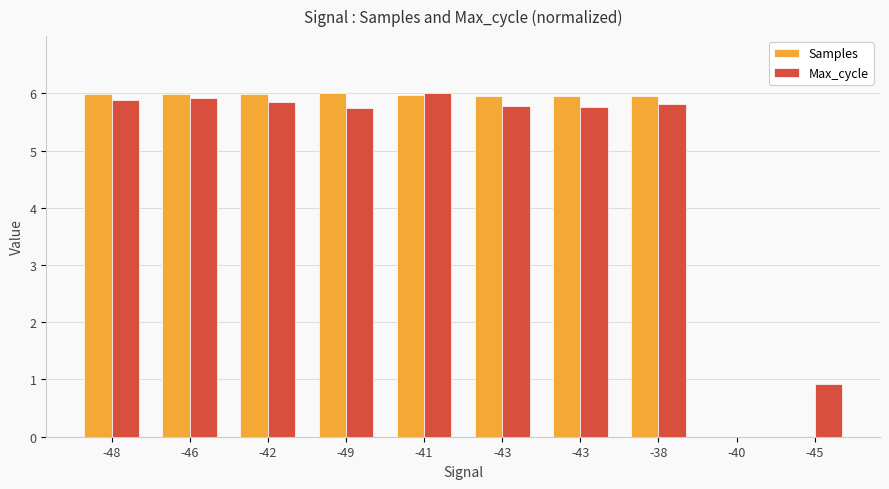

How many series are shown in this chart?

2